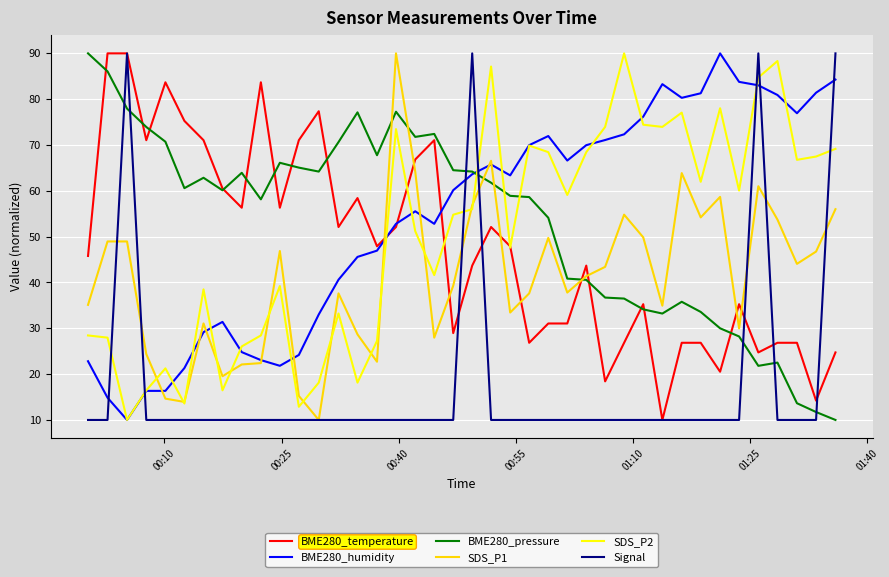

What is the sum of all SDS_P1 values?

1638.3